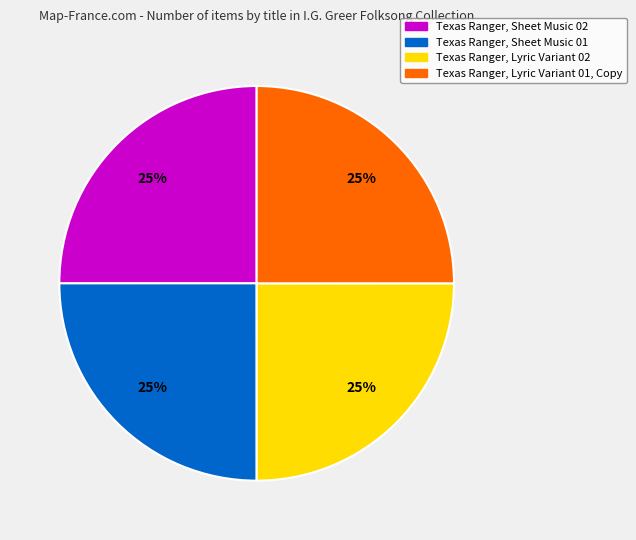

Count the number of slices in the pie.

4